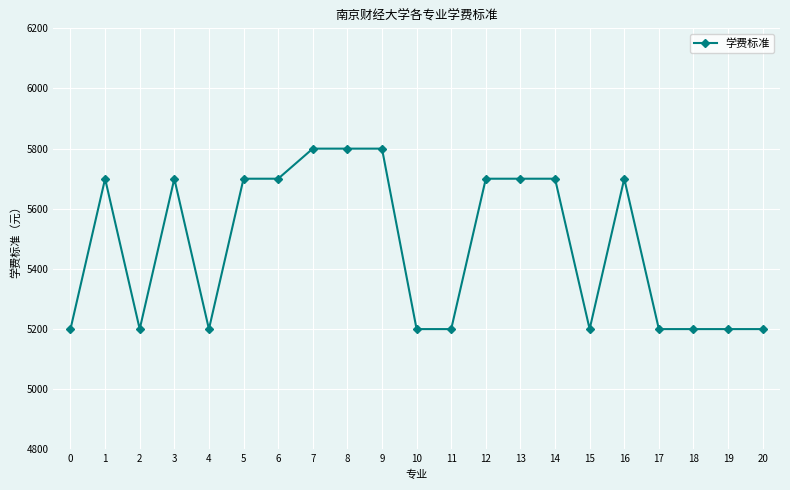

What is the smallest value displayed?

5200